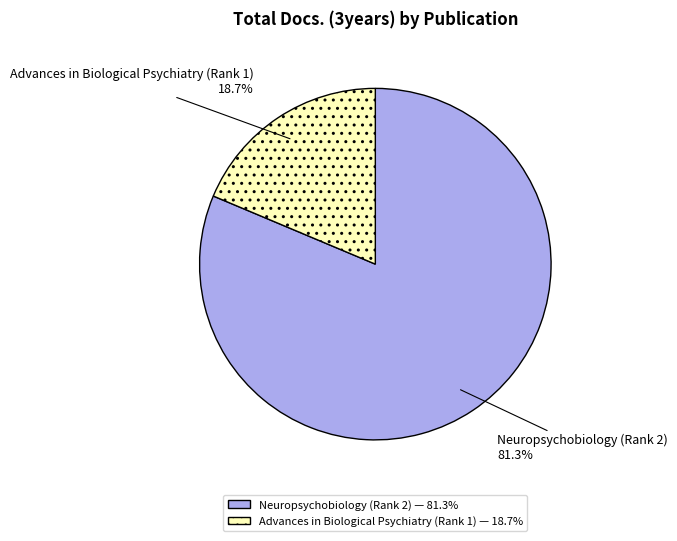

How many slices are in this pie chart?

2